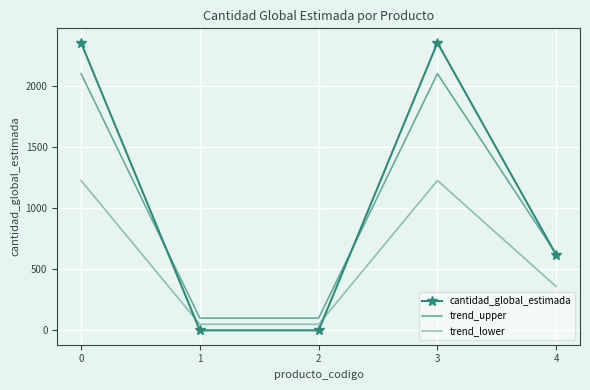

Reading left to right, list all the values displayed in this chart.

cantidad_global_estimada: 2352.0	1.0	1.0	2352.0	616.5
trend_upper: 2099.2	100.8	100.8	2099.2	624.0
trend_lower: 1226.0	50.5	50.5	1226.0	358.2